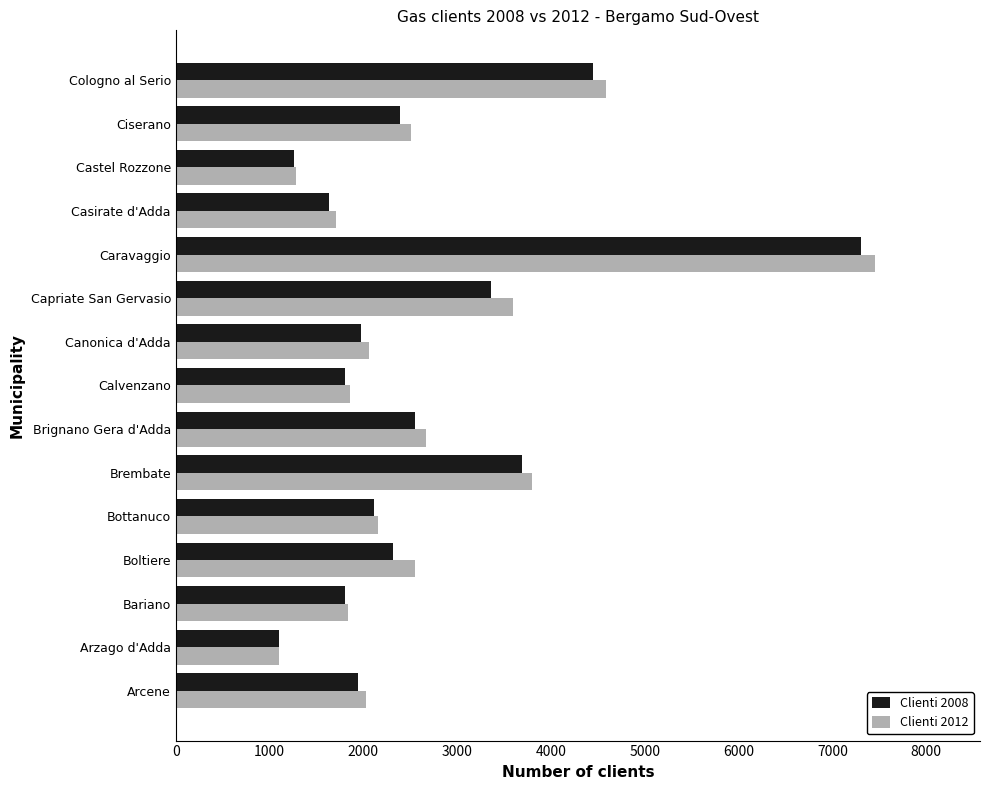

What is the sum of all Clienti 2012 values?

41192